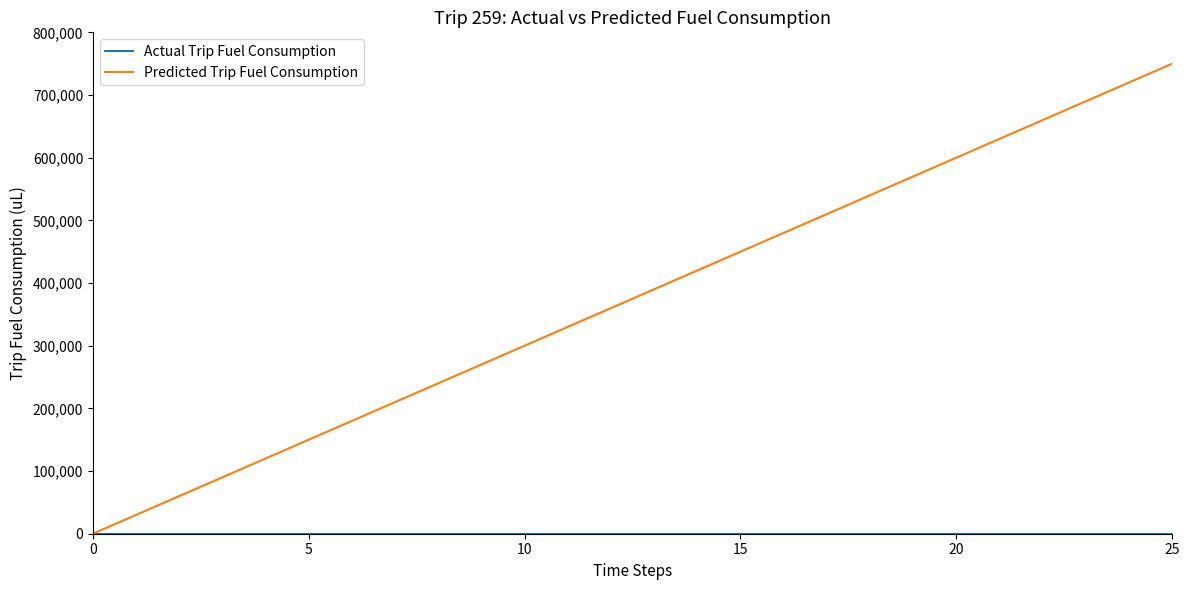

Which series has the largest range (max minus min)?

Predicted Trip Fuel Consumption